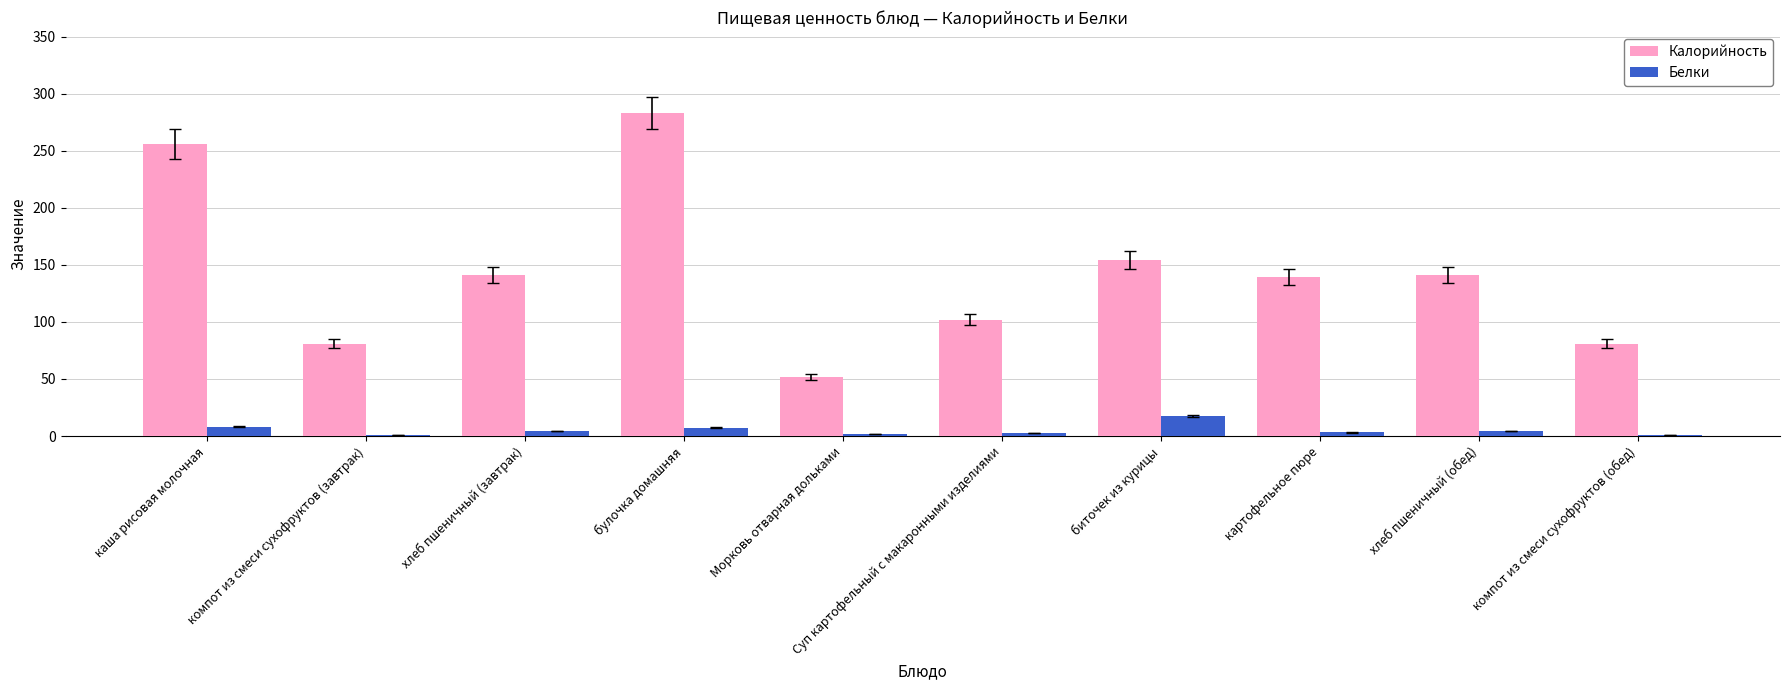

What is the highest value of the Калорийность series?

283.2